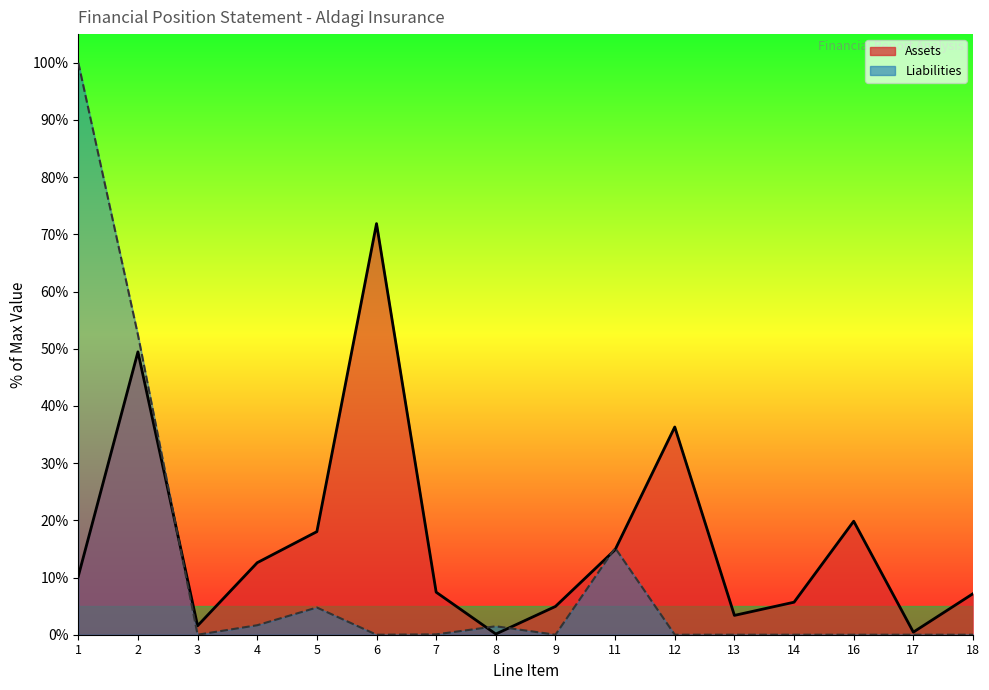

List the series in order of their peak value, highest first.

Liabilities, Assets